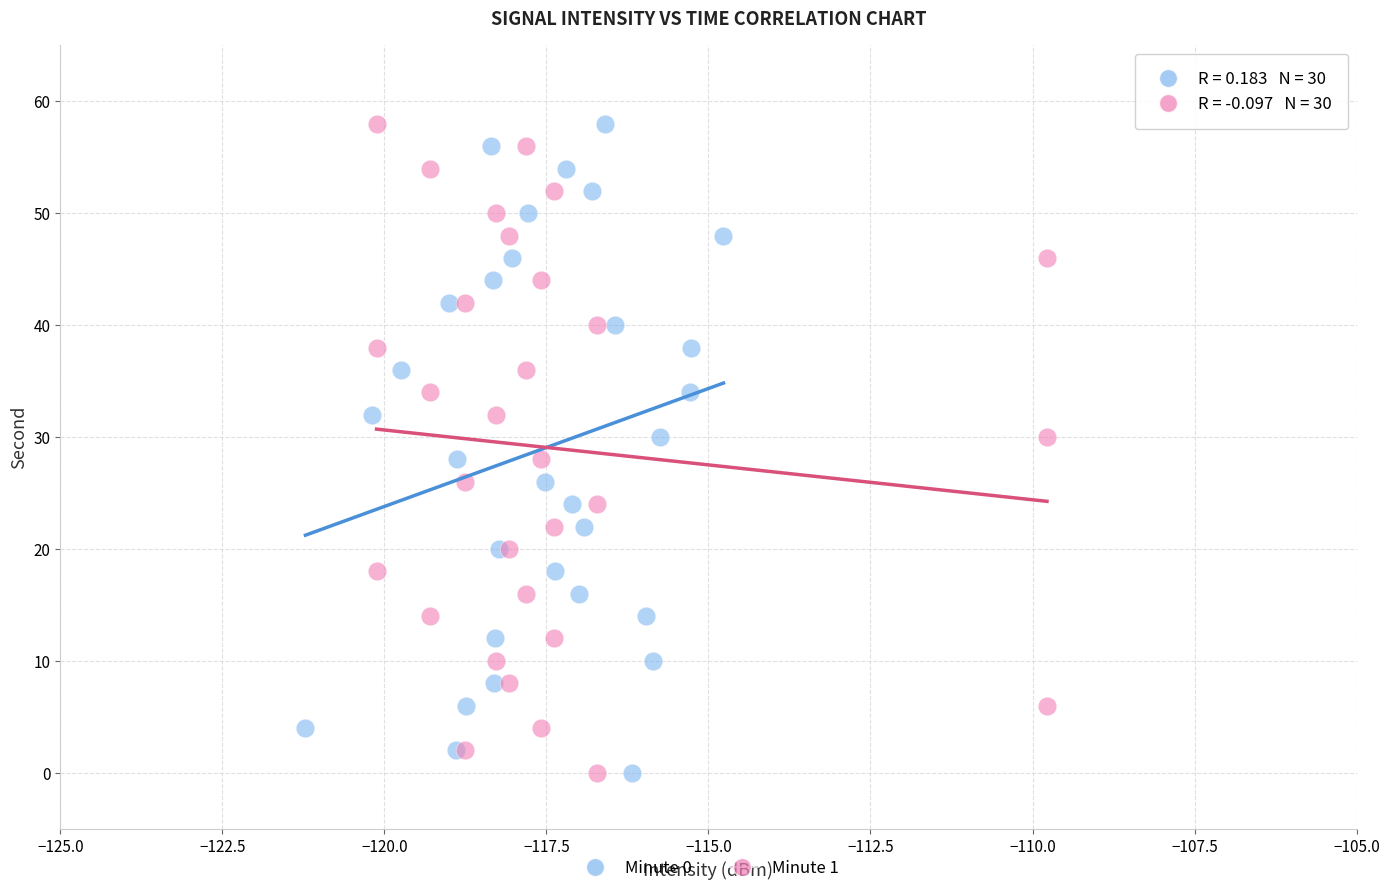

What are all the series names shown in the legend?

Minute 0, Minute 1